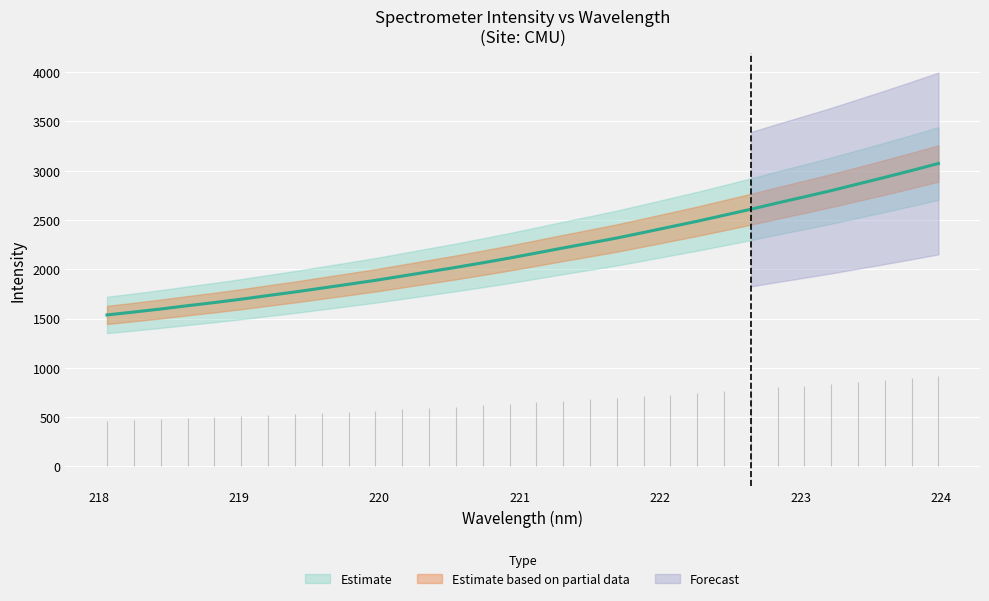

Rank the categories by value from lowest to highest.

218.0596, 218.2508, 218.442, 218.6332, 218.8244, 219.0156, 219.2067, 219.3979, 219.589, 219.7801, 219.9712, 220.1623, 220.3533, 220.5444, 220.7354, 220.9264, 221.1174, 221.3083, 221.4993, 221.6902, 221.8812, 222.0721, 222.263, 222.4538, 222.6447, 222.8355, 223.0264, 223.2172, 223.408, 223.5987, 223.7895, 223.9802